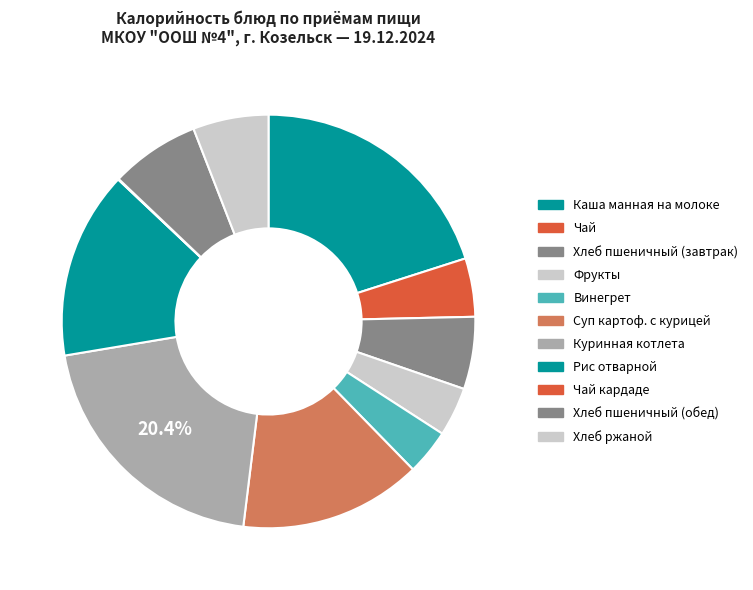

Which category has the smallest portion of the pie?

Чай кардаде